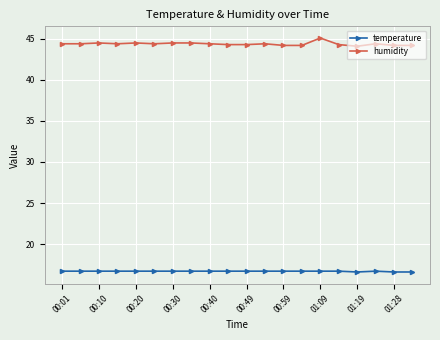

Does the chart display data point markers on the line(s)?

Yes